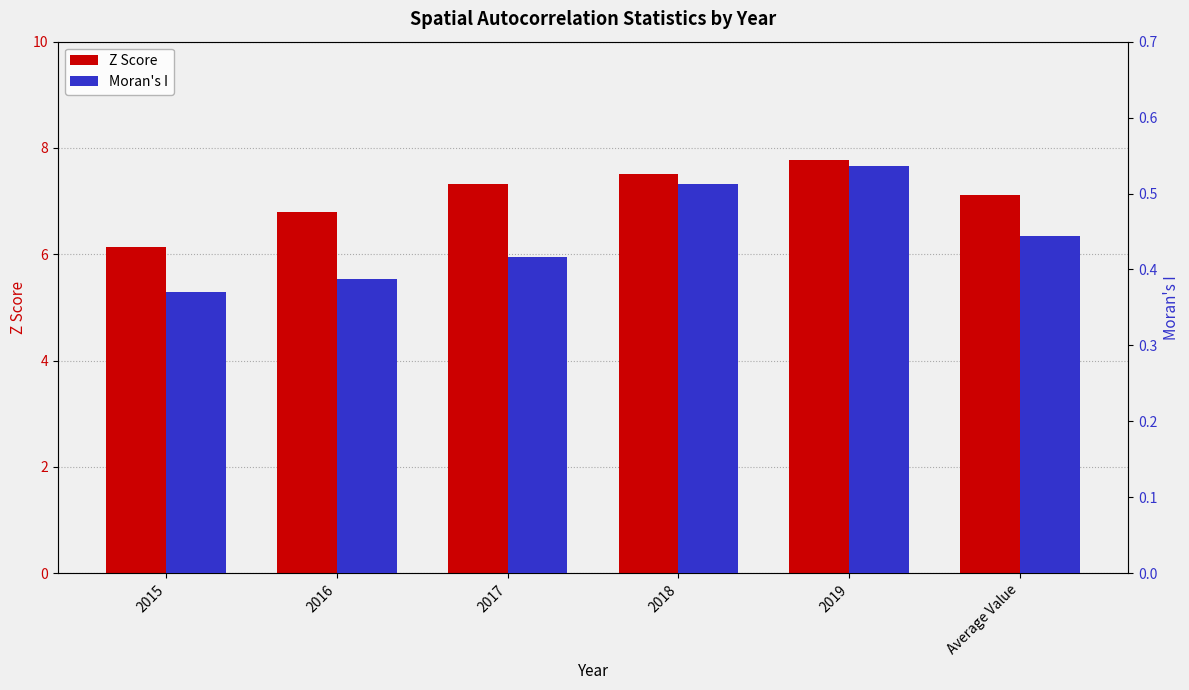

How many data points in Z Score are less than 7?

2